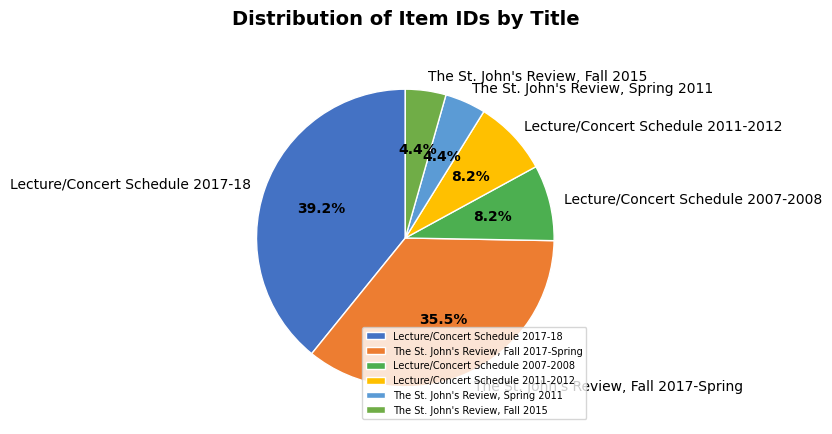

To the nearest percent, what portion does The St. John's Review, Fall 2015 represent?

4%